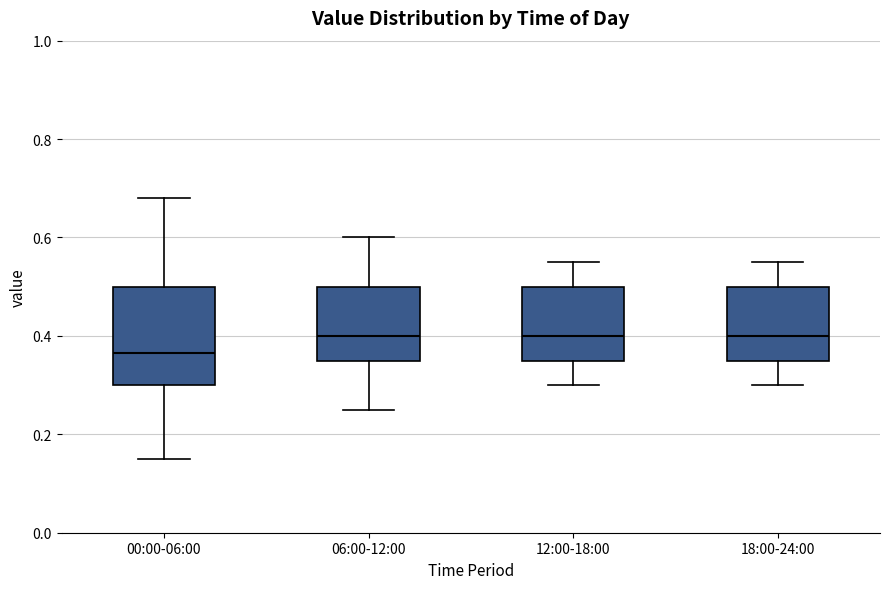

Reading left to right, transcribe this box plot: for each box, give where its median line is, the range the box spans, and where its two whiskers end, as read against the y-axis. The values are not printed on the chart, so give them approximately, as read against the axis.

00:00-06:00: median 0.36, box 0.30 to 0.50, whiskers 0.16 to 0.68
06:00-12:00: median 0.40, box 0.36 to 0.50, whiskers 0.26 to 0.60
12:00-18:00: median 0.40, box 0.36 to 0.50, whiskers 0.30 to 0.56
18:00-24:00: median 0.40, box 0.36 to 0.50, whiskers 0.30 to 0.56